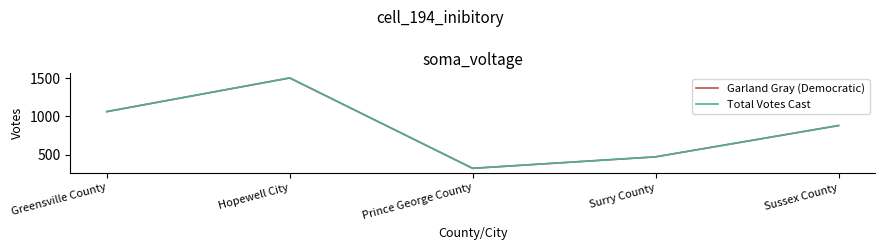

What is the average value of the Total Votes Cast series?

846